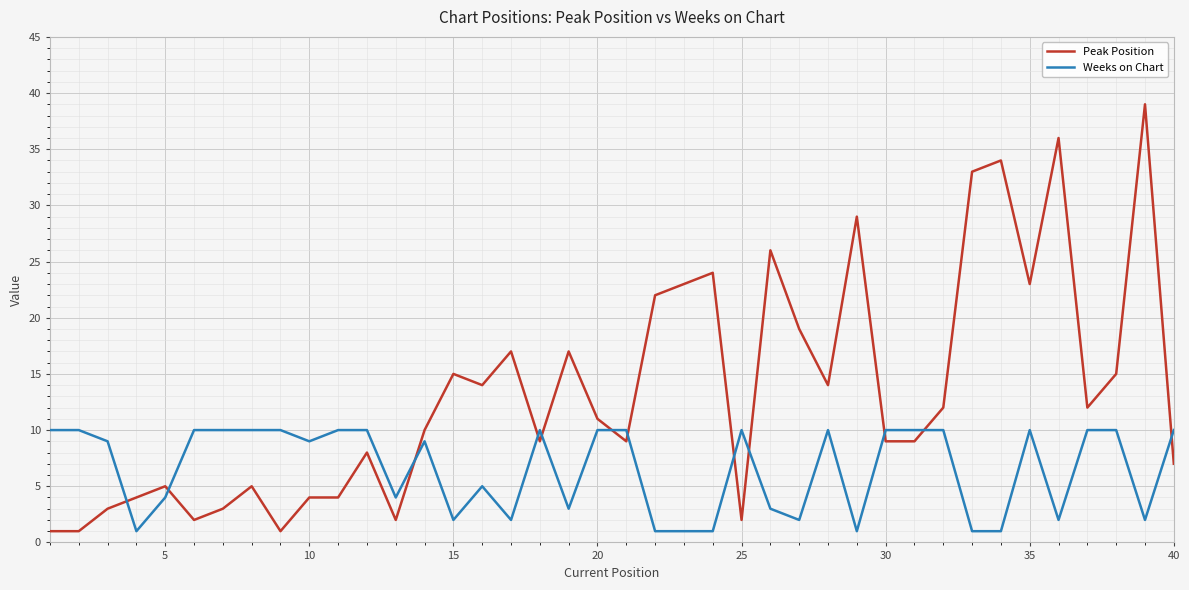

Rank the series by their average value, from highest to lowest.

Peak Position, Weeks on Chart